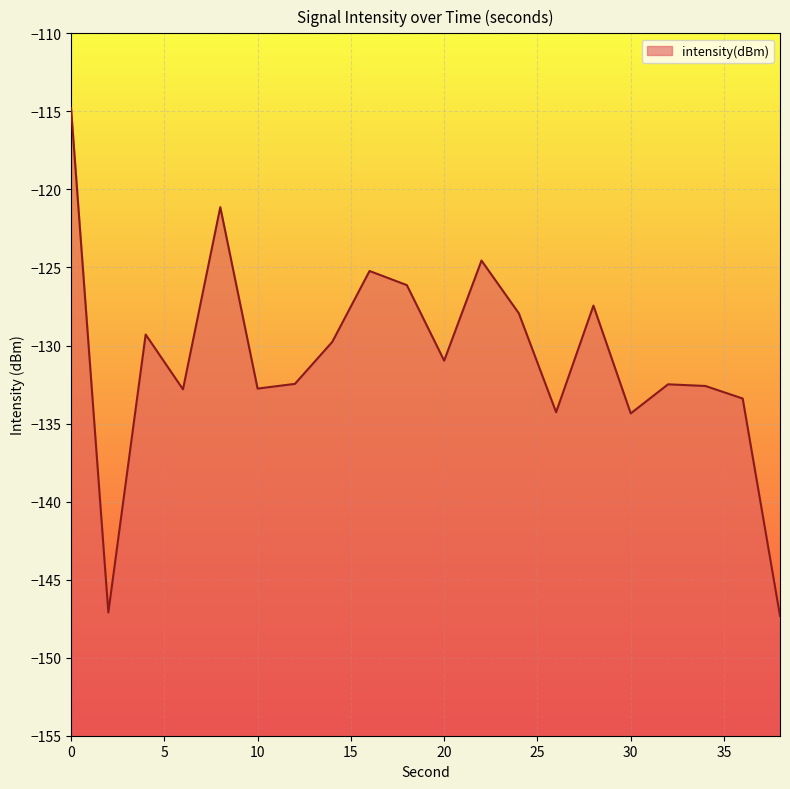

How many data points are above -130?

9